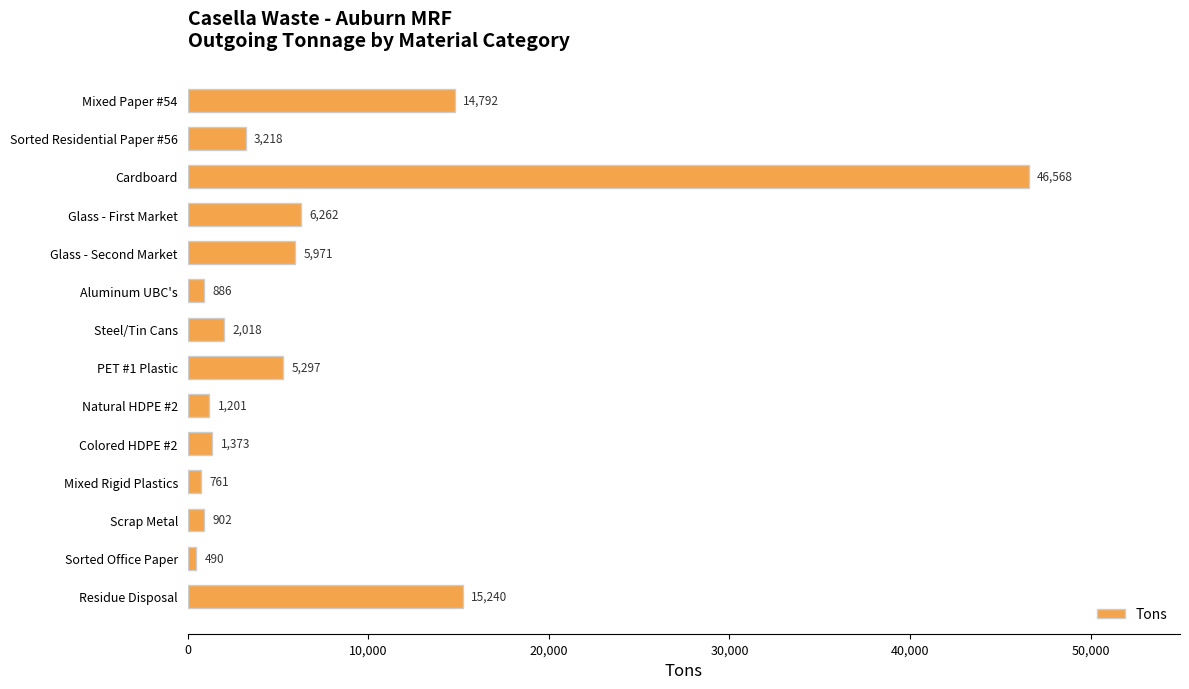

Which category has the lowest value across all series?

Sorted Office Paper